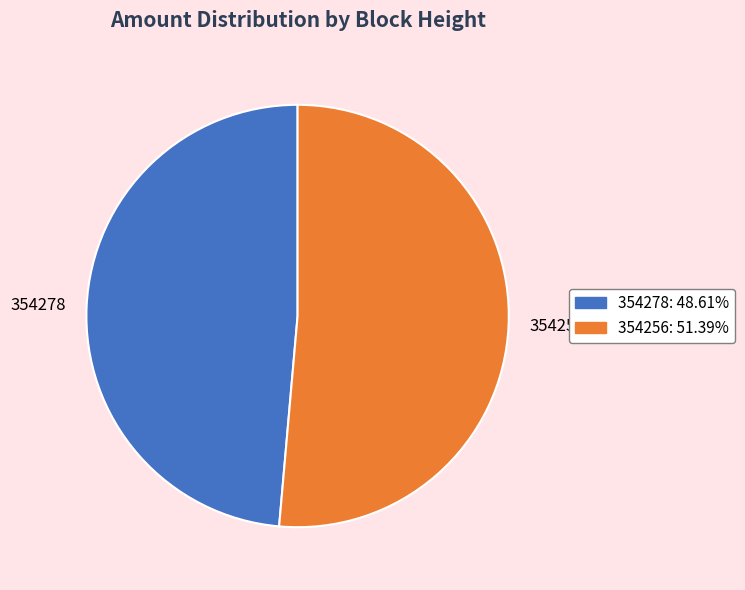

Which slice is the smallest?

354278